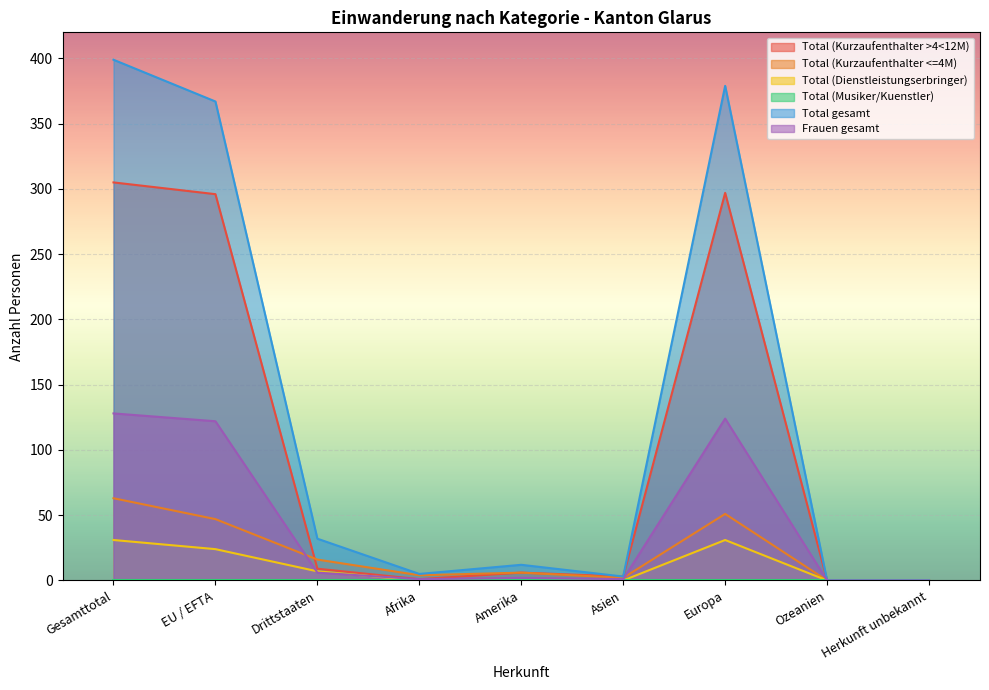

What is the sum of all Total (Kurzaufenthalter >4<12M) values?

917